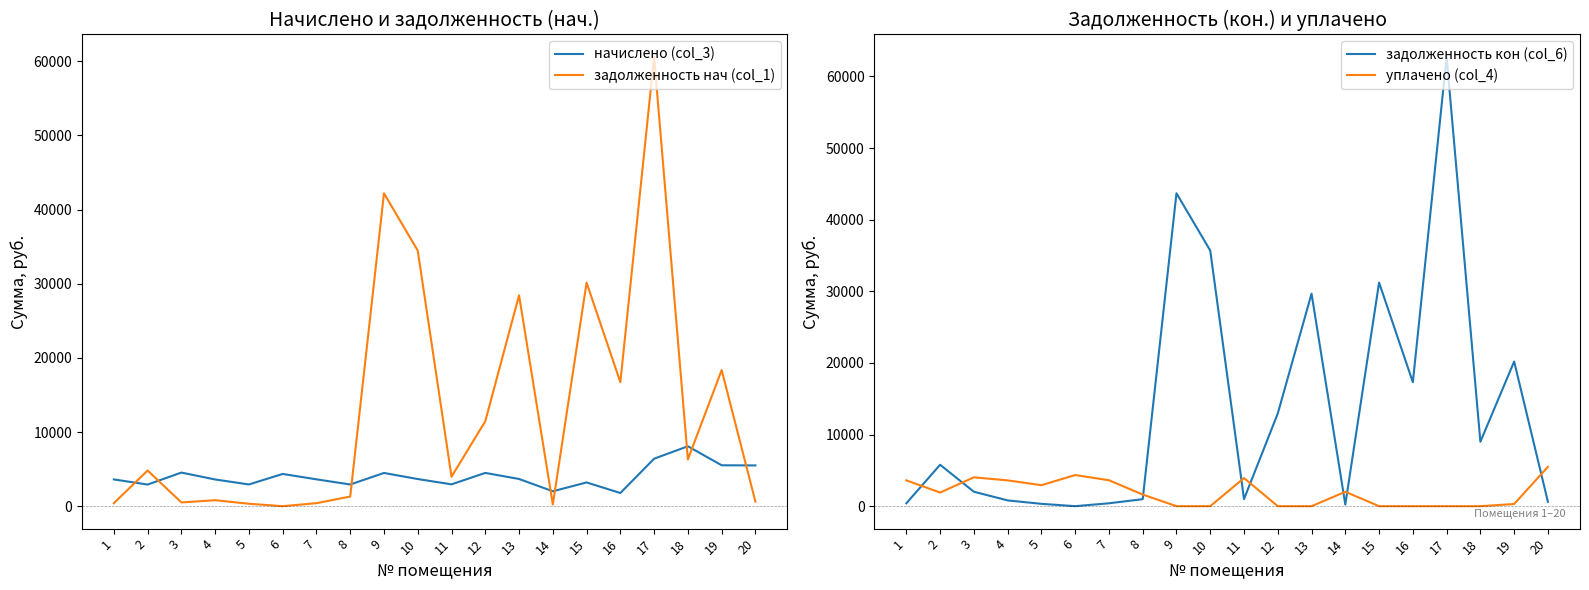

Which series has the largest range (max minus min)?

задолженность кон (col_6)